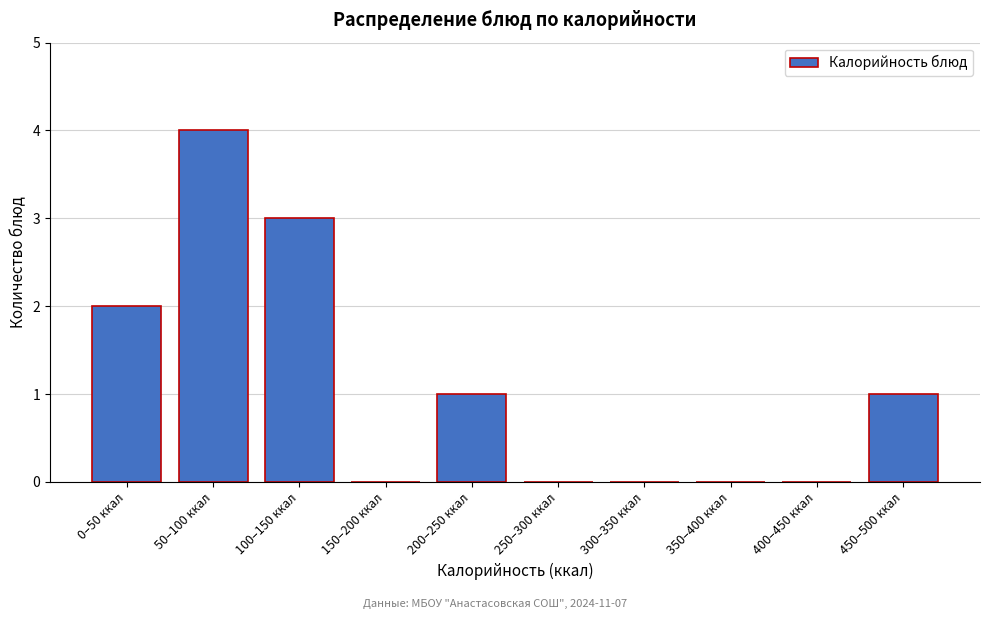

Reading right to left, list all the values displayed in this chart.

450–500 ккал=1	400–450 ккал=0	350–400 ккал=0	300–350 ккал=0	250–300 ккал=0	200–250 ккал=1	150–200 ккал=0	100–150 ккал=3	50–100 ккал=4	0–50 ккал=2